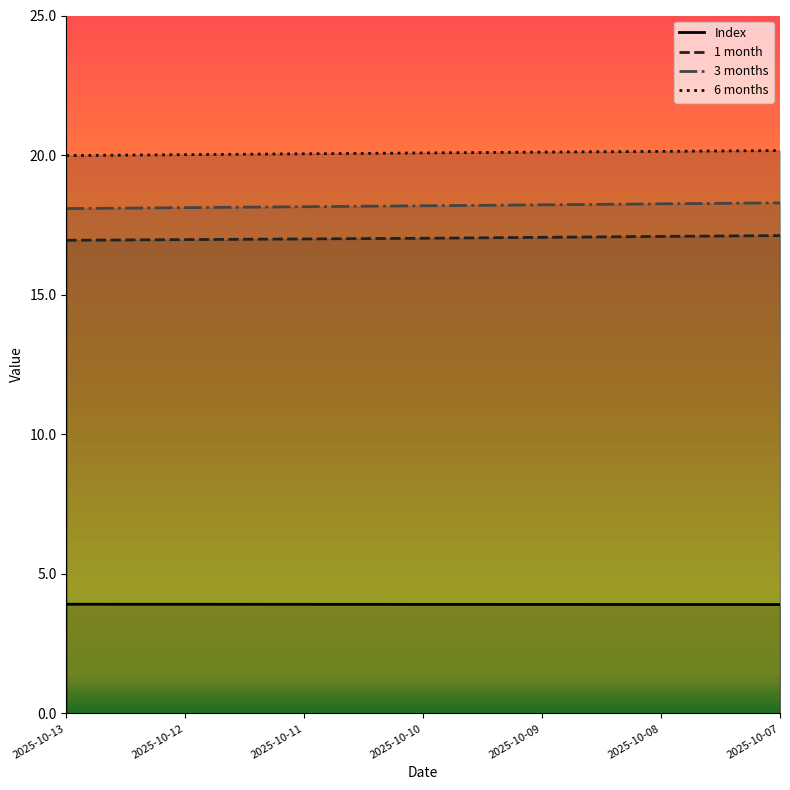

What is the minimum value for 6 months?

20.0